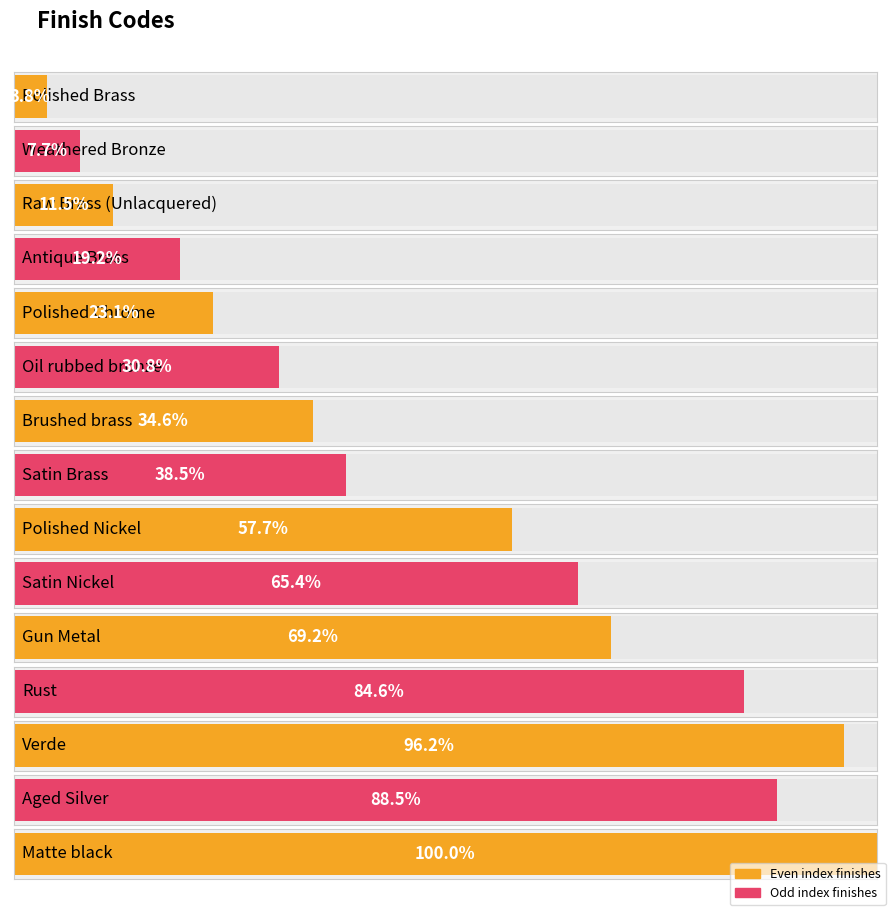

List the labels in order of value, smallest first.

Polished Brass, Weathered Bronze, Raw Brass (Unlacquered), Antique Brass, Polished Chrome, Oil rubbed bronze, Brushed brass, Satin Brass, Polished Nickel, Satin Nickel, Gun Metal, Rust, Aged Silver, Verde, Matte black